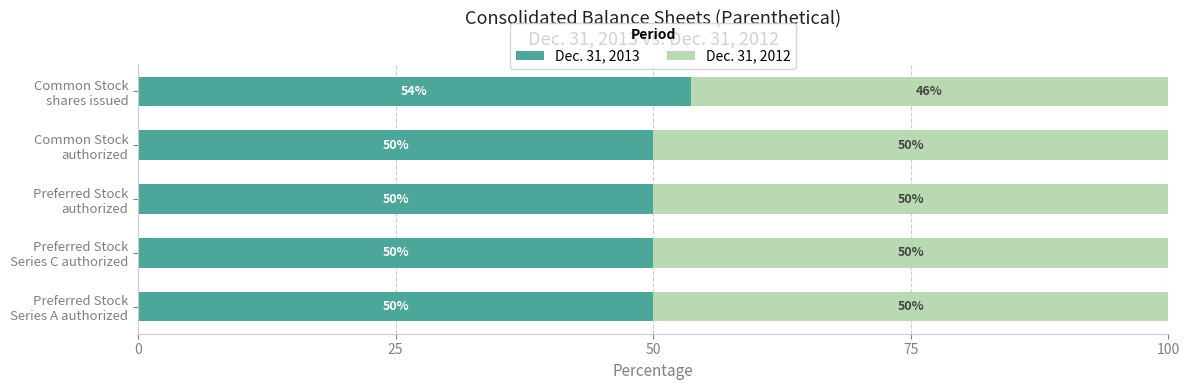

What is the lowest value of the Dec. 31, 2013 series?

50.0